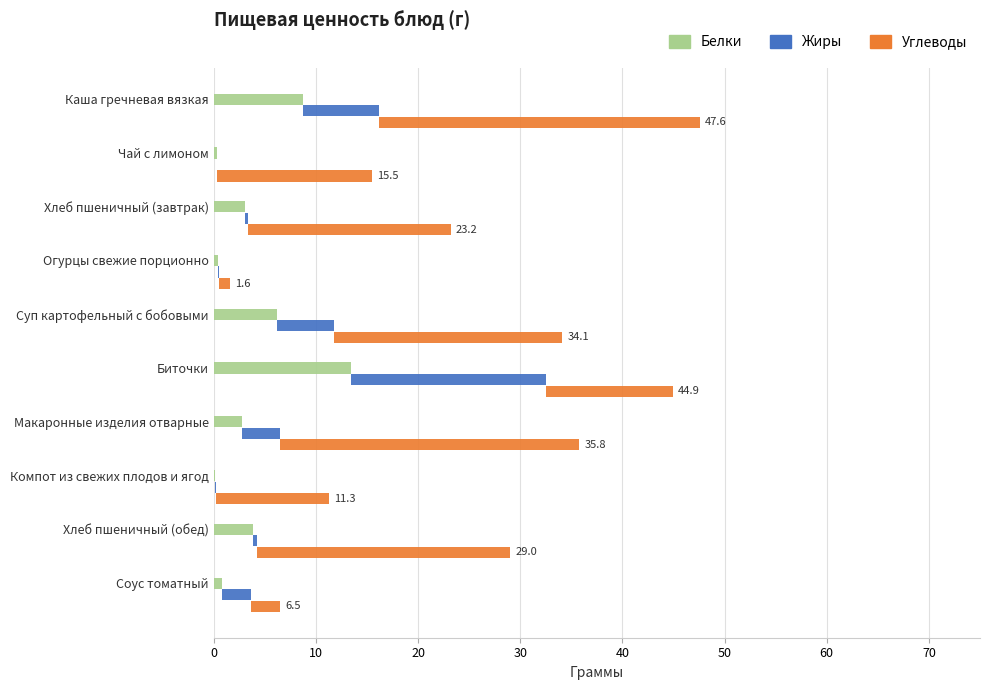

How many data points does each series have?

10